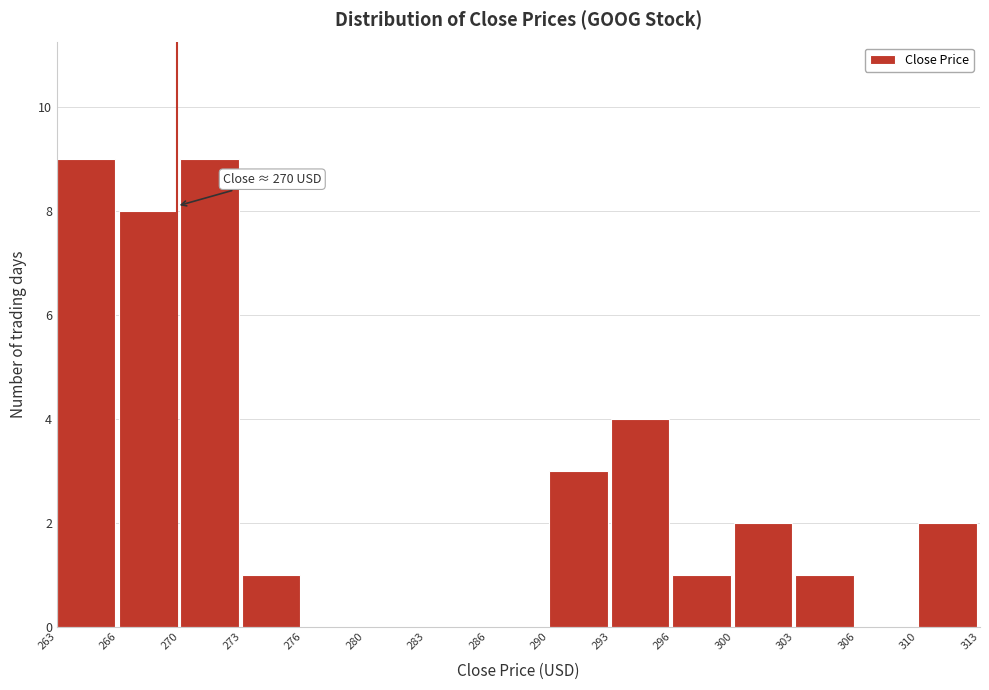

Reading left to right, list all the values displayed in this chart.

263=9	266=8	270=9	273=1	276=0	280=0	283=0	286=0	290=3	293=4	296=1	300=2	303=1	306=0	310=2